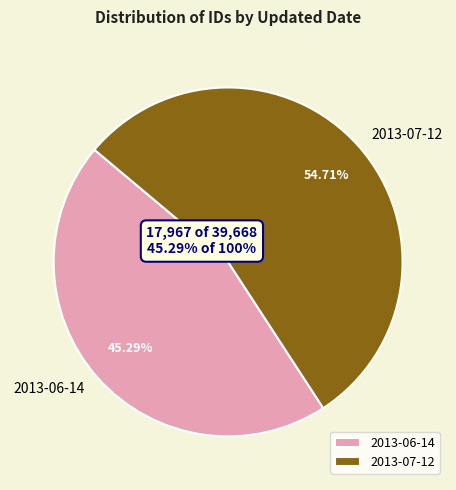

To the nearest percent, what percentage of the pie is 2013-06-14?

45%